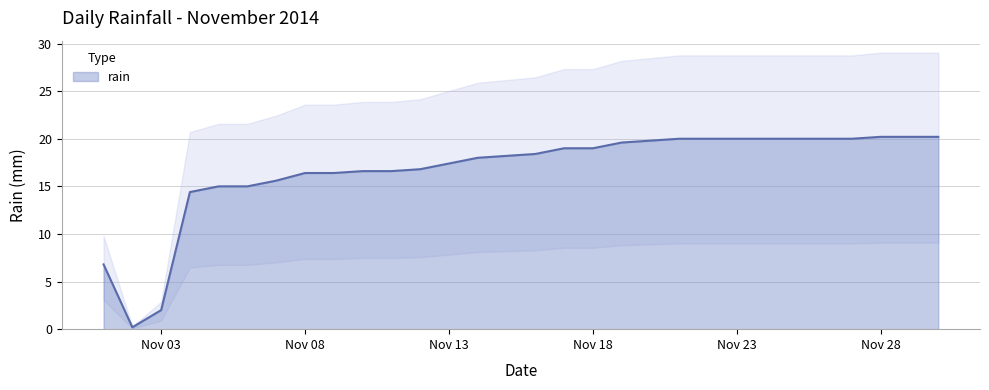

Approximately how many times larger is the value at 2014-11-30 compared to 2014-11-01?

3.0